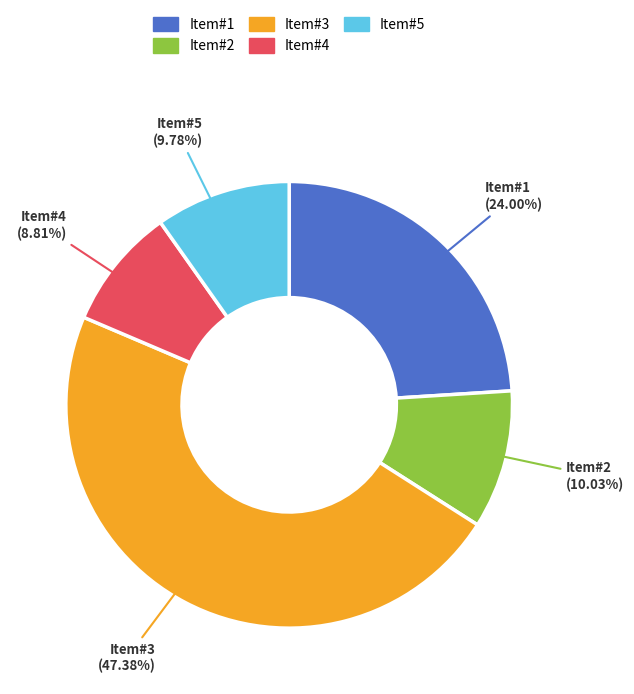

Does any single category account for the majority?

No